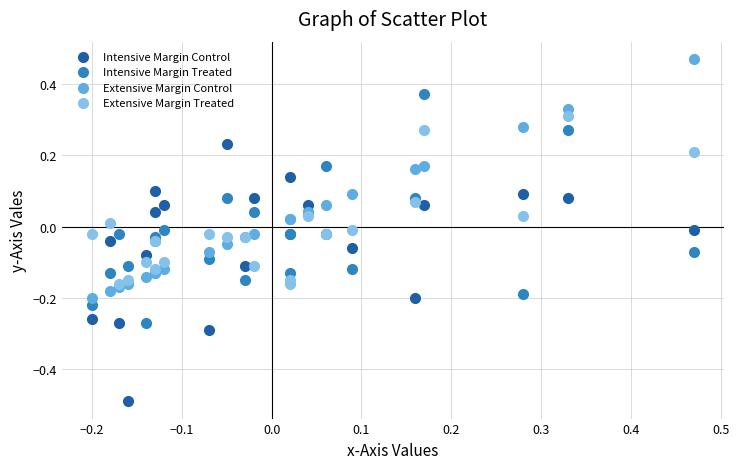

Which series reaches the maximum Y coordinate?

Extensive Margin Control